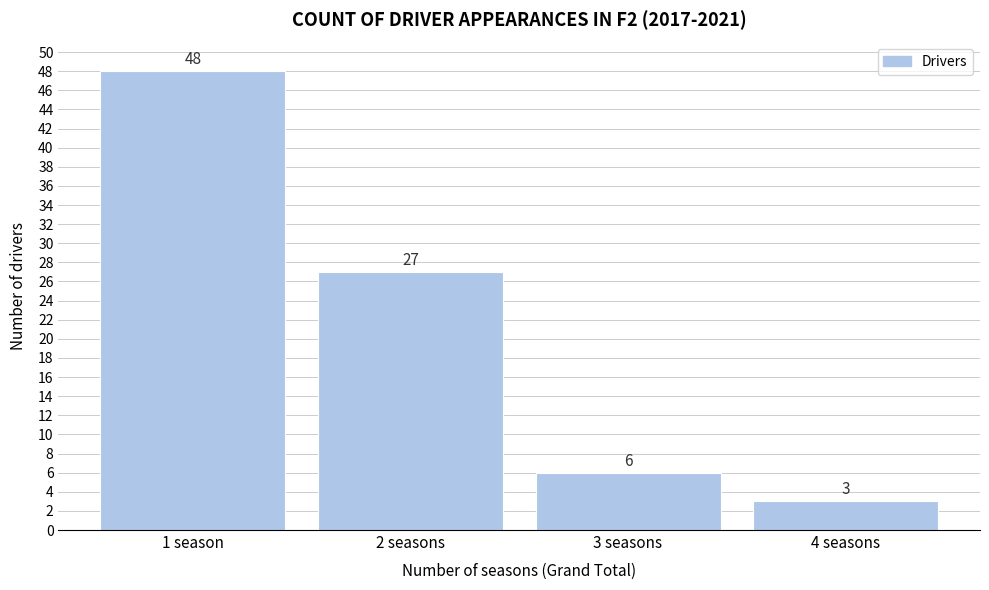

Reading left to right, extract all data points from this chart.

48	27	6	3